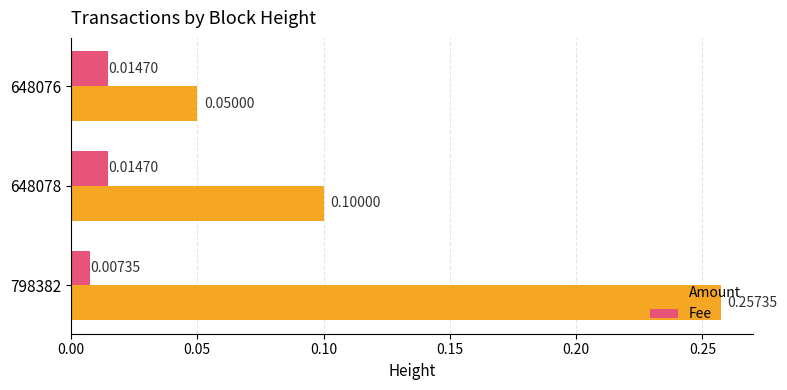

At which category is the sum across all series the highest?

798382